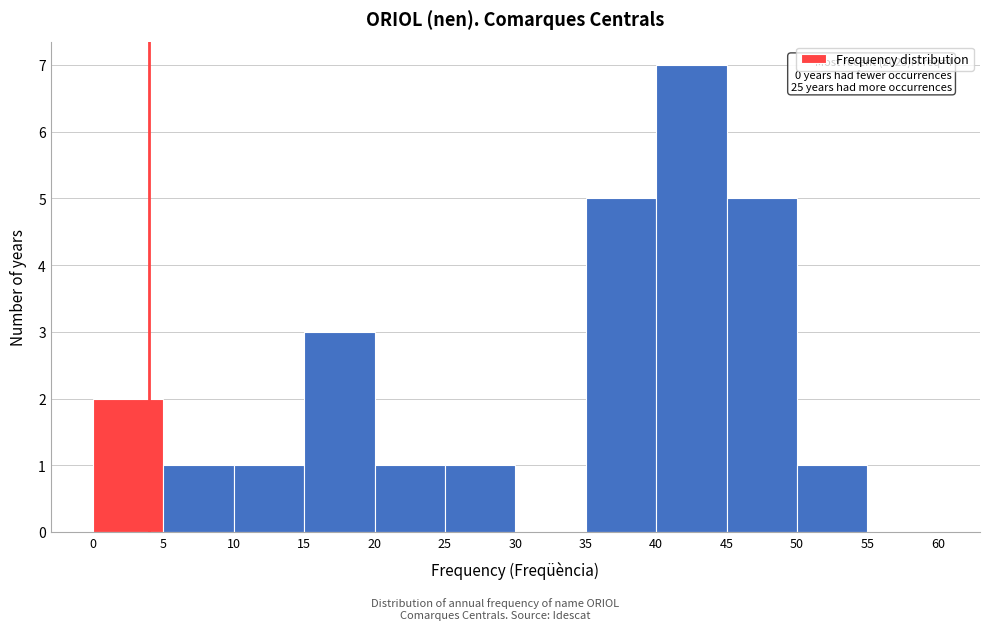

Which range on the x-axis has the tallest bar?

40 to 45